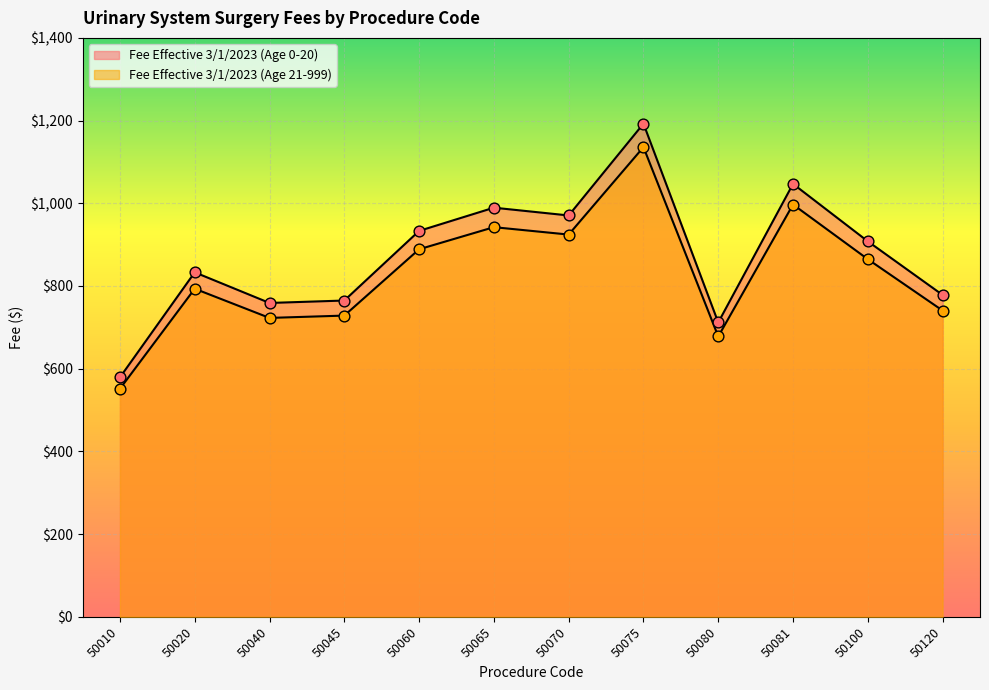

What is the total value across all series at 50045?

1493.2